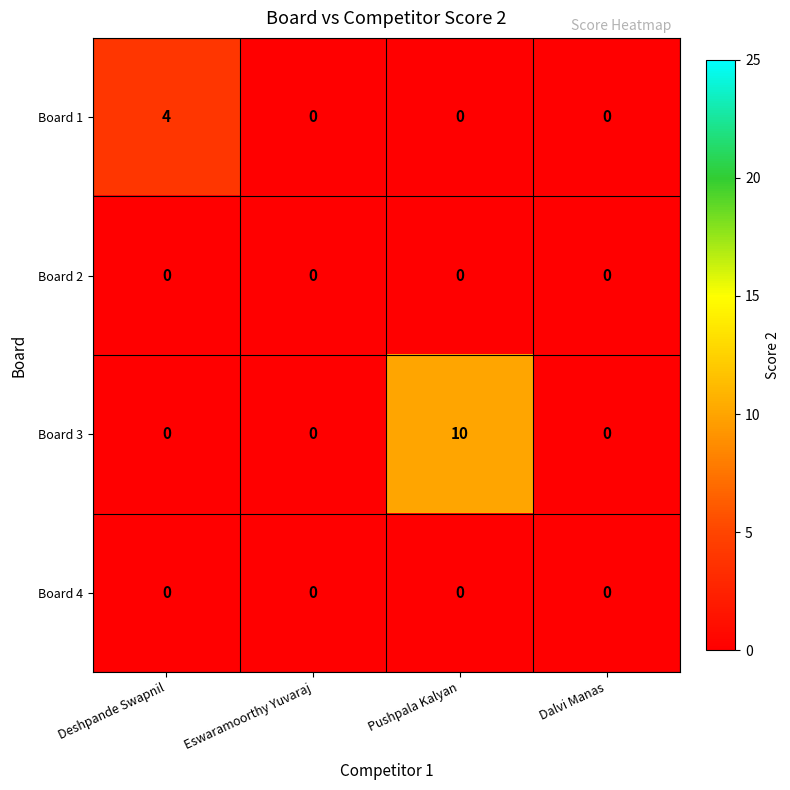

Reading left to right, transcribe all the data shown in this chart.

Board 1: 4	0	0	0
Board 2: 0	0	0	0
Board 3: 0	0	10	0
Board 4: 0	0	0	0